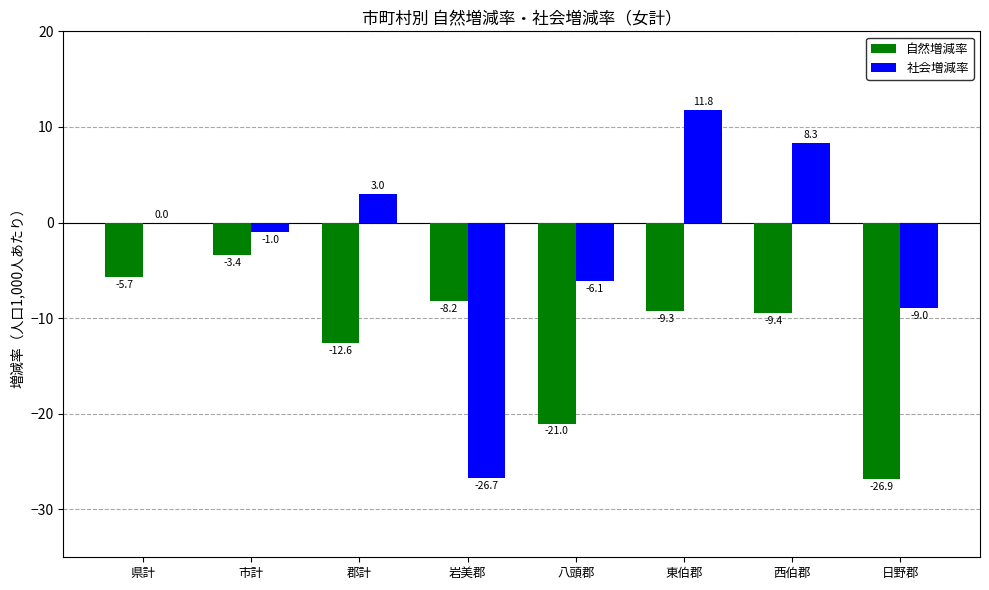

True or false: 自然増減率 has a value of -8.2 at 岩美郡.

True